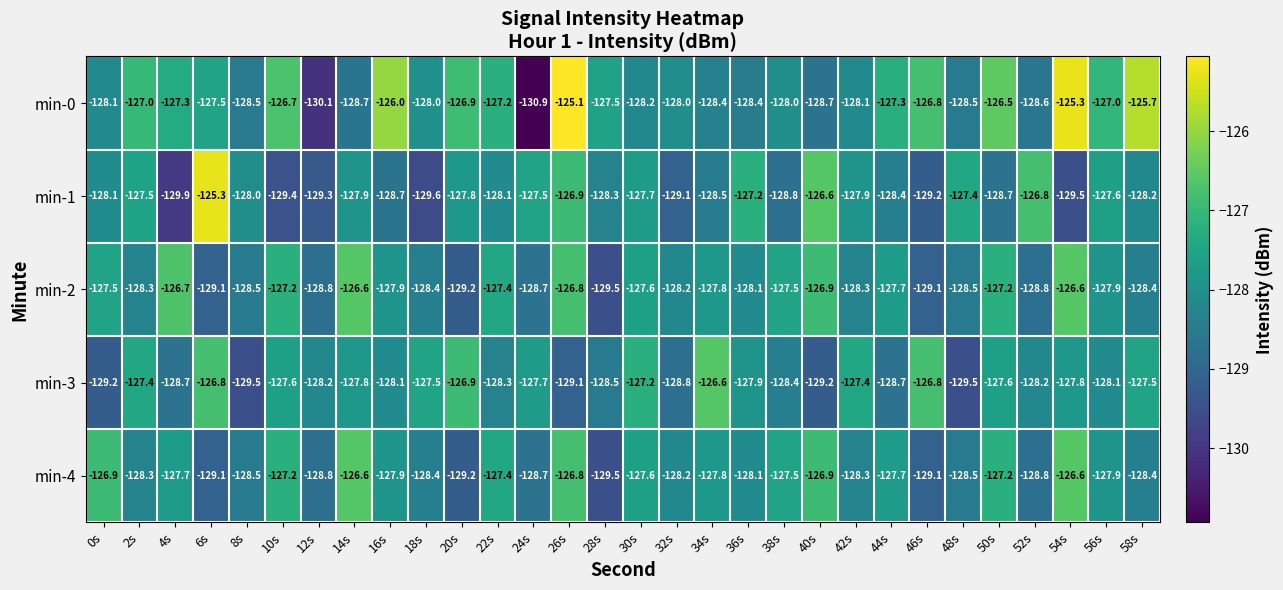

What is the approximate value of min-0 at 40s?

-128.7